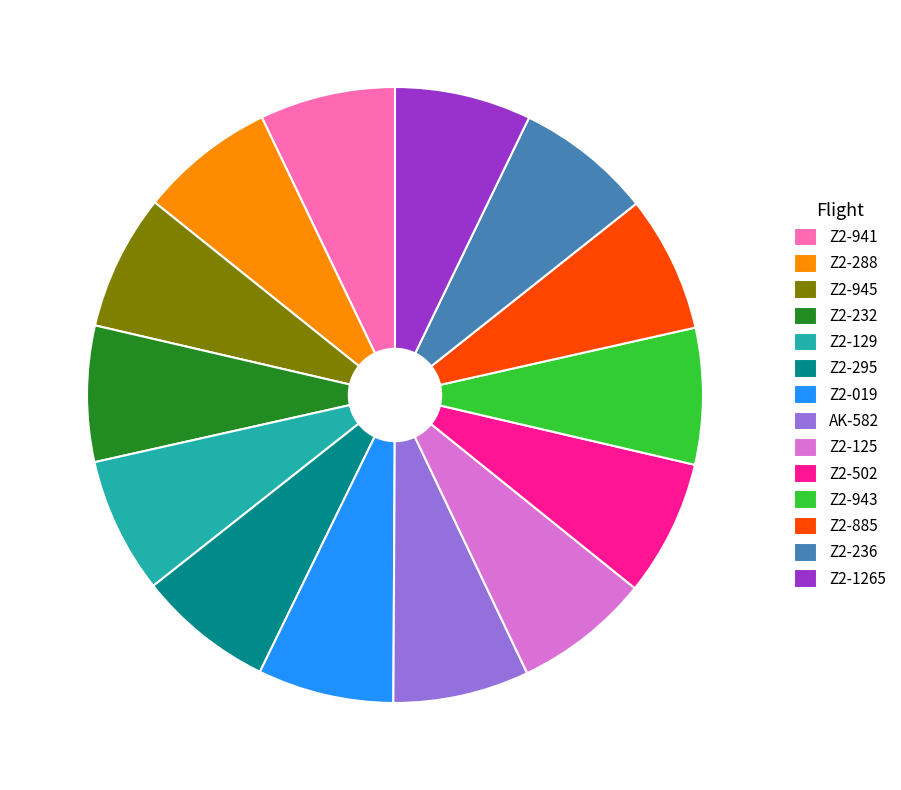

True or false: Z2-236 accounts for 7% of the total.

True